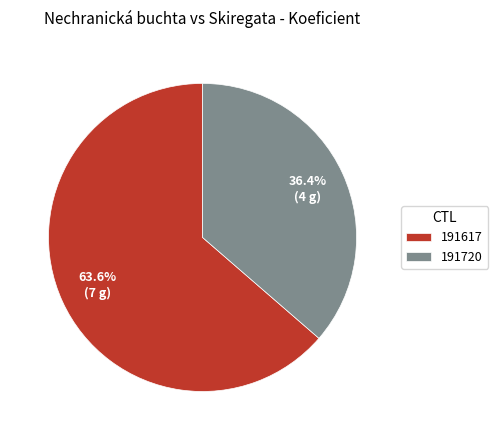

What percentage do 191617 and 191720 together represent?

100.0%